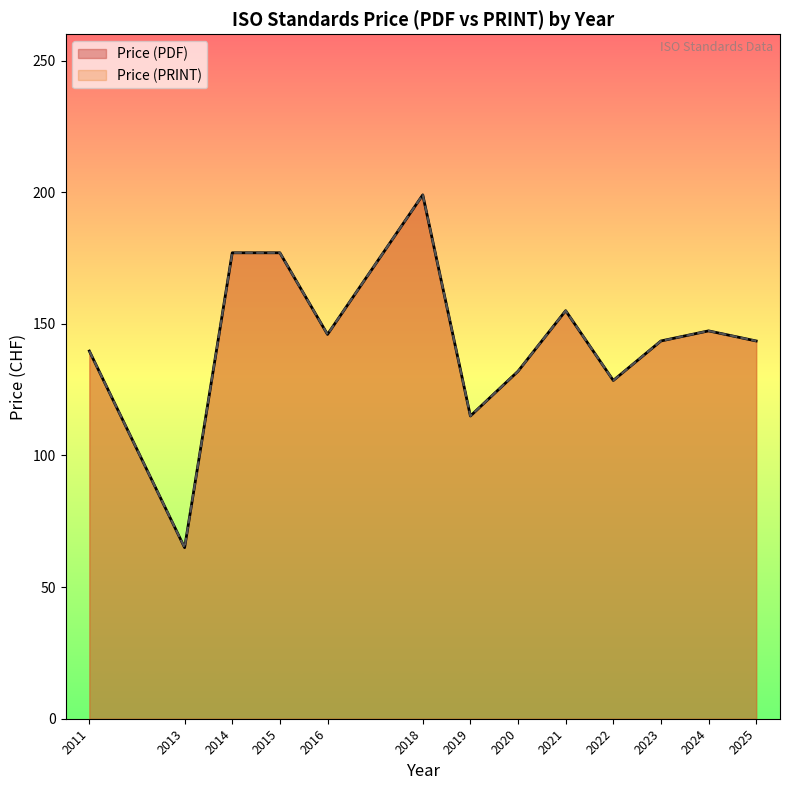

Does the chart display data point markers on the line(s)?

No